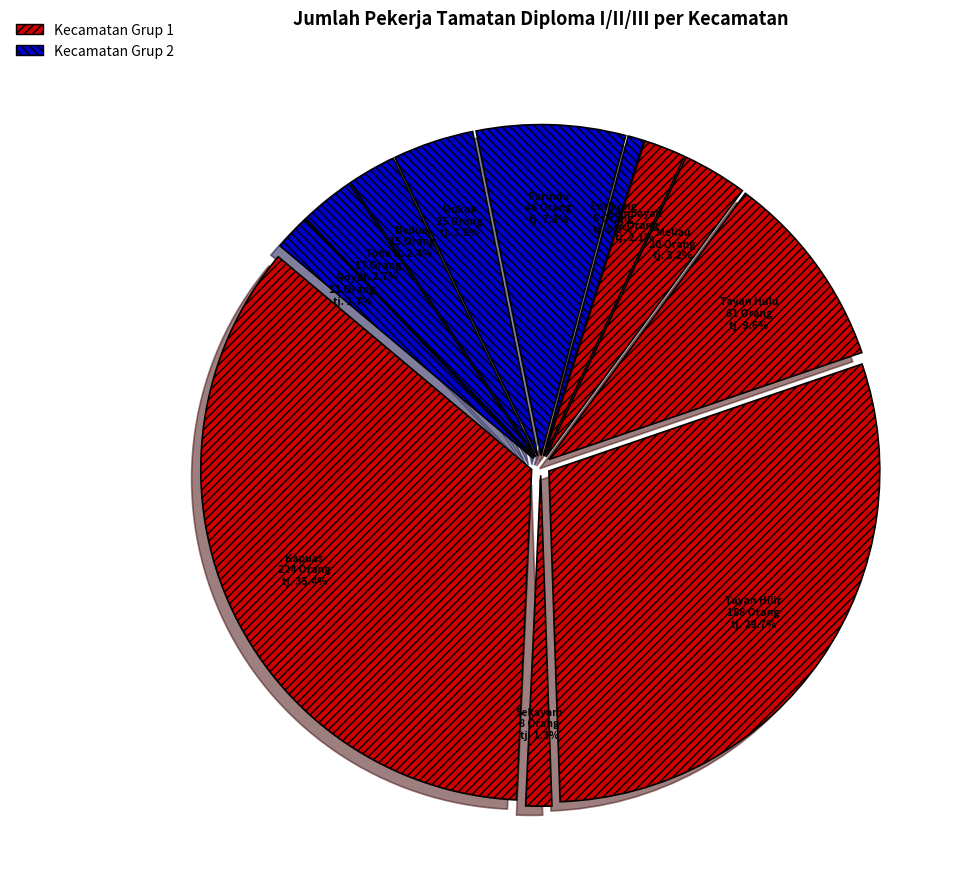

What is the change in value from Meliau to Parindu?

+26